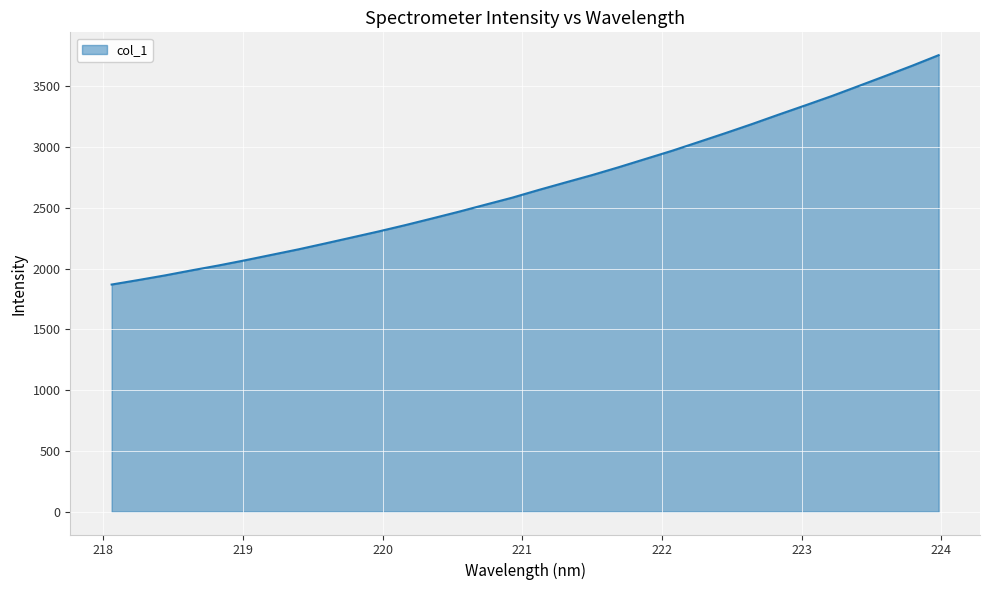

What is the minimum value shown in the chart?

1869.0